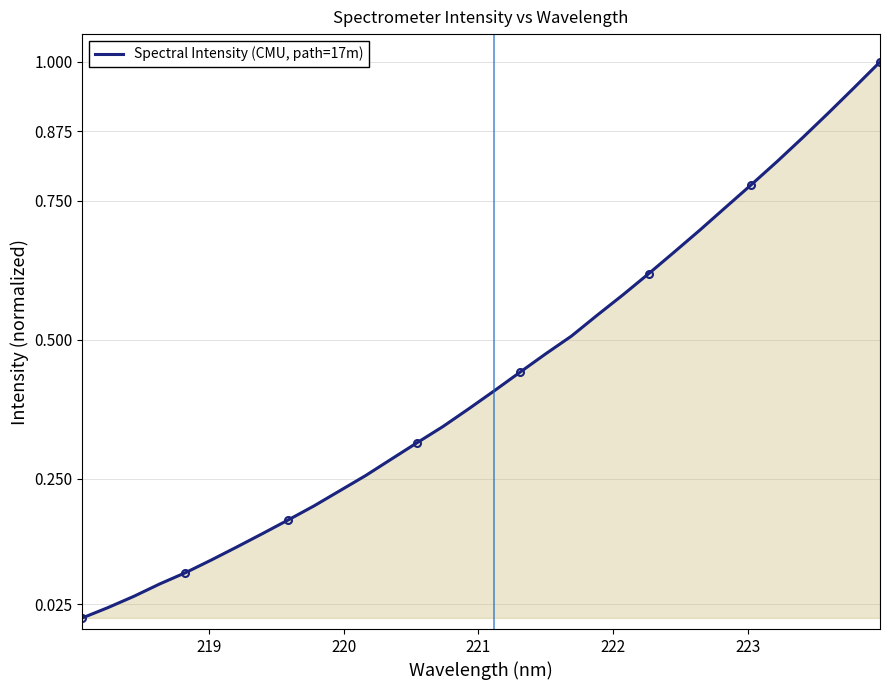

How many lines are shown in the chart?

1